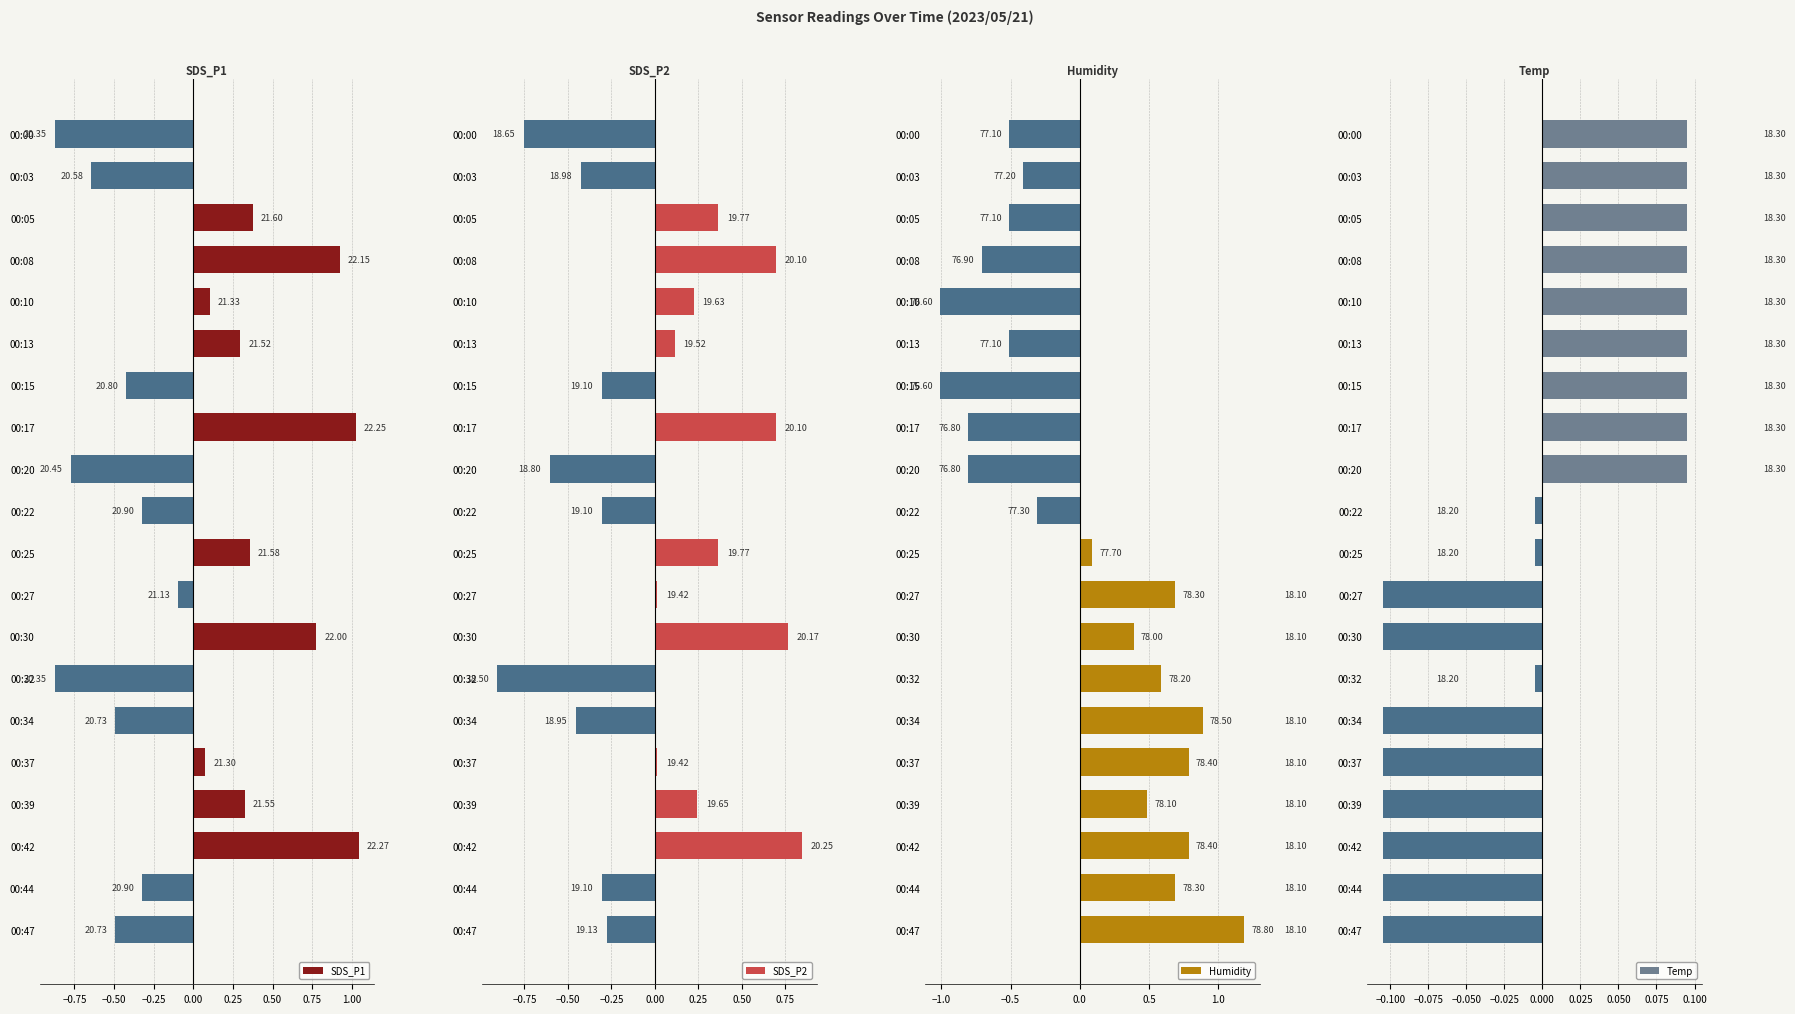

How many bars are there in total?

80